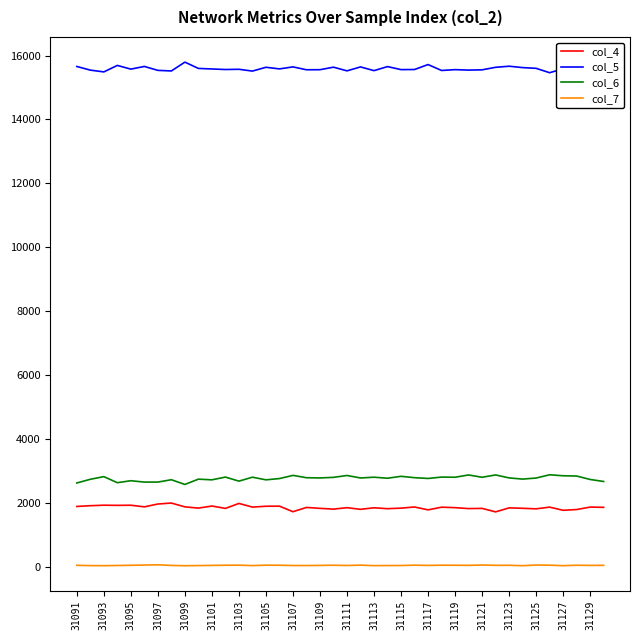

What is the maximum value shown in the chart?

15794